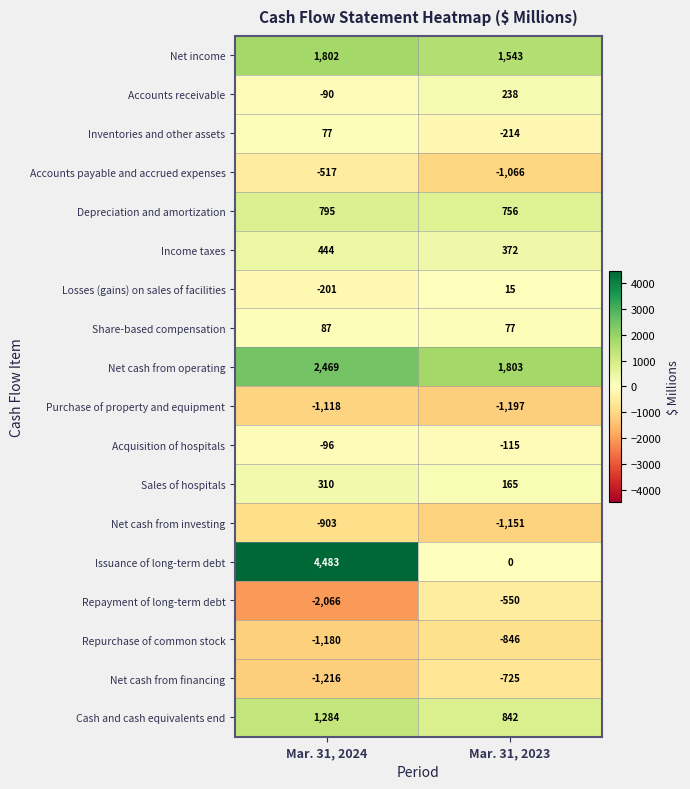

What is the total value across all series at Mar. 31, 2023?

-53